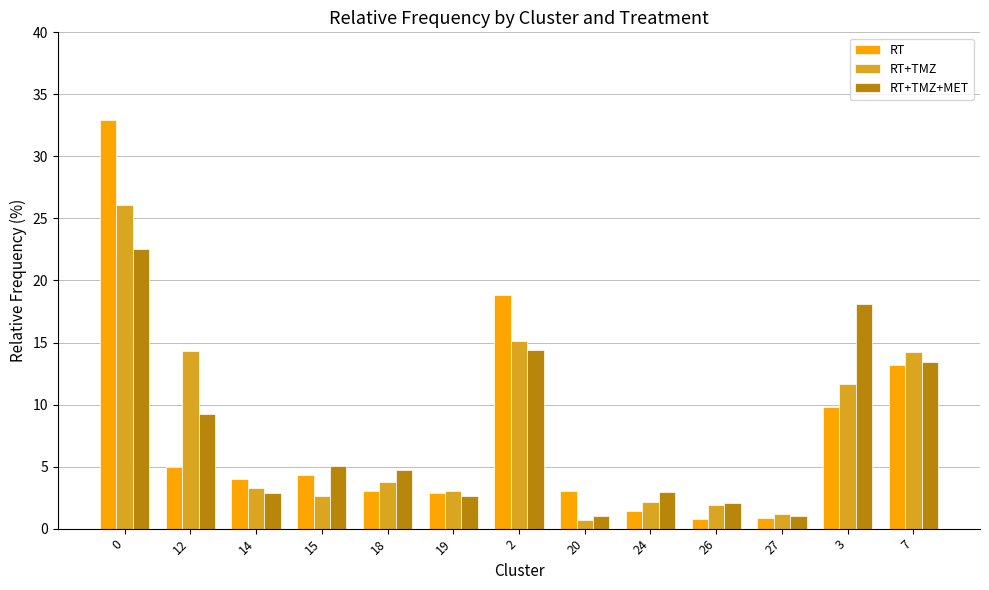

Between 19 and 2, which series saw the biggest shift?

RT